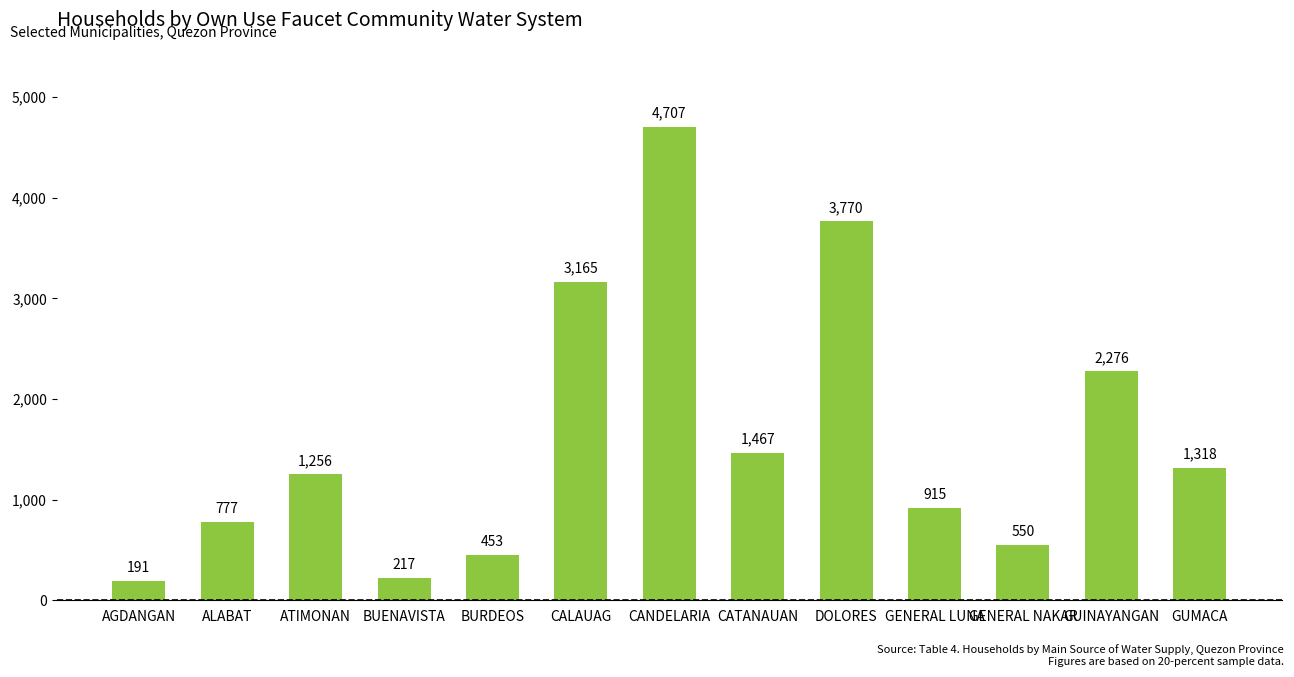

The value at GENERAL LUNA is 915. True or false?

True